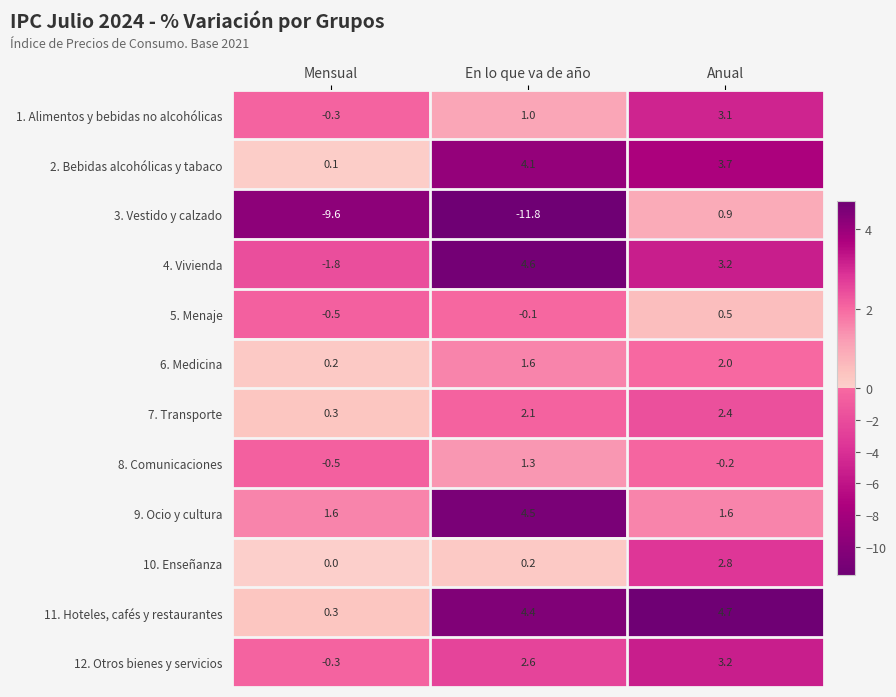

What is the difference between the 4. Vivienda values at Mensual and En lo que va de año?

6.4